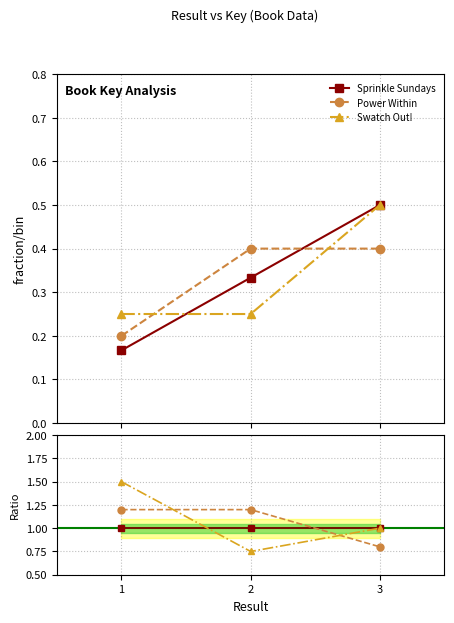

Reading left to right, what are all the values shown in this chart?

Sprinkle Sundays: 1.0	1.0	1.0
Power Within: 1.2	1.2	0.8
Swatch Out!: 1.5	0.8	1.0